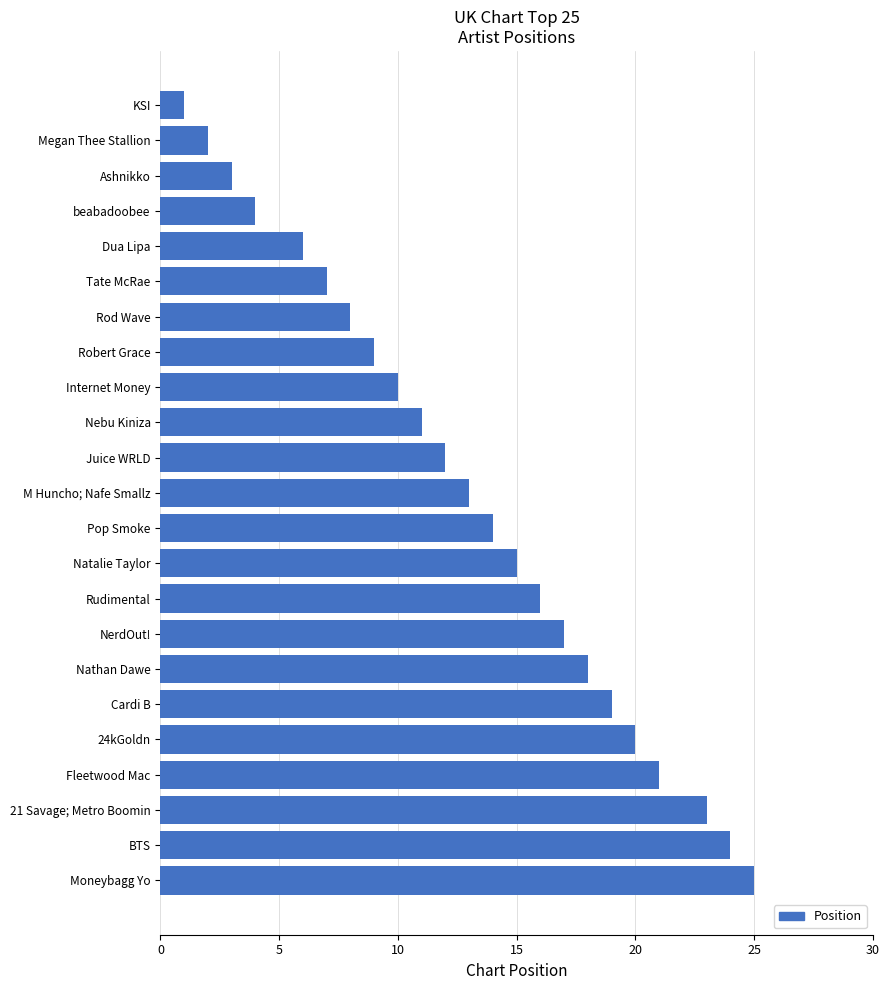

Does the chart contain any negative values?

No